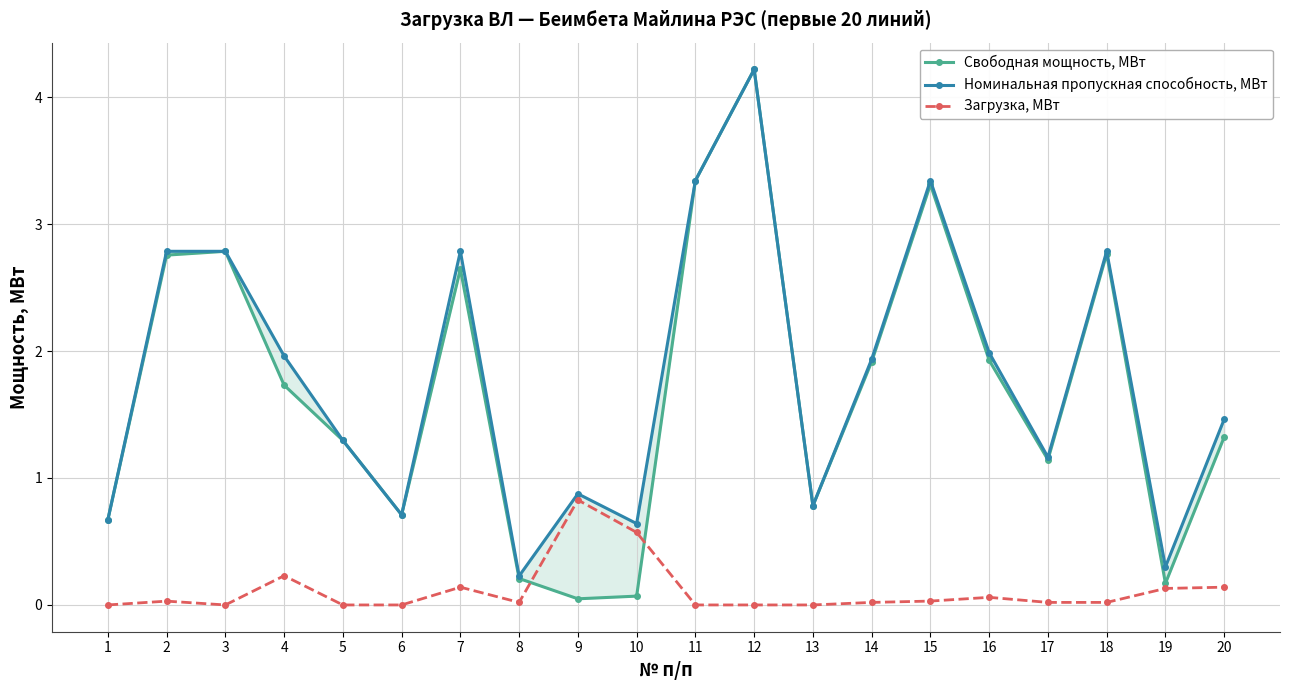

At which category does Загрузка, МВт reach its first local peak?

2